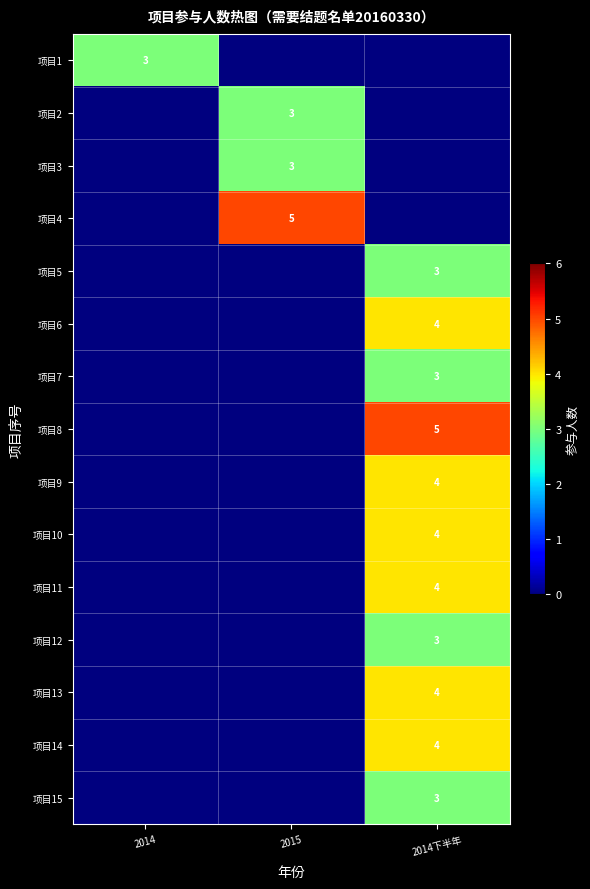

At how many categories does at least one series exceed 1?

3